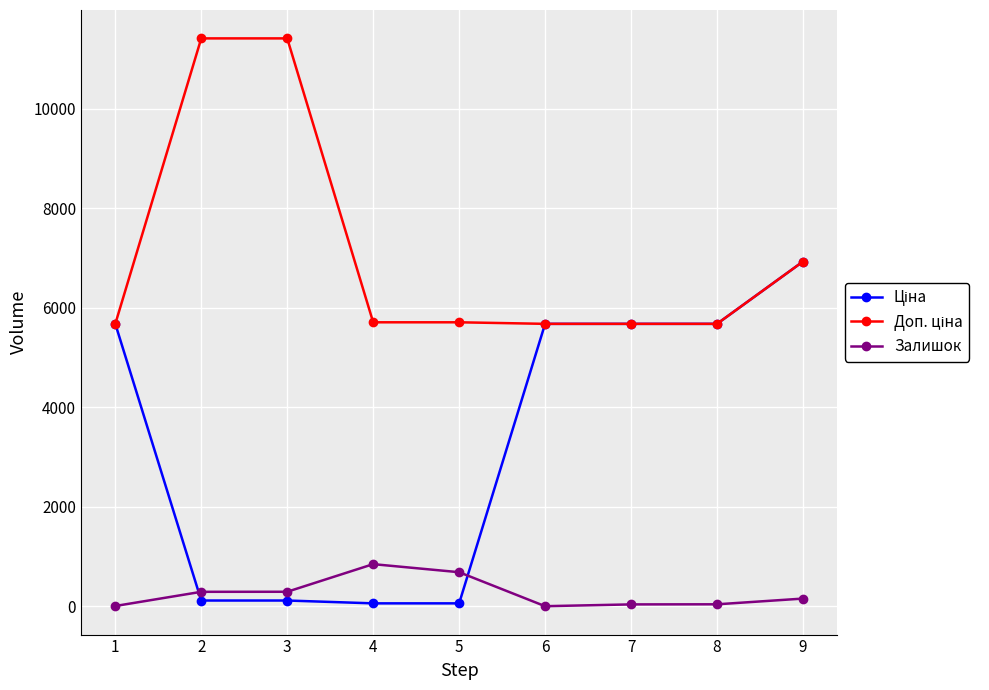

What is the total value across all series at 2?

11813.1